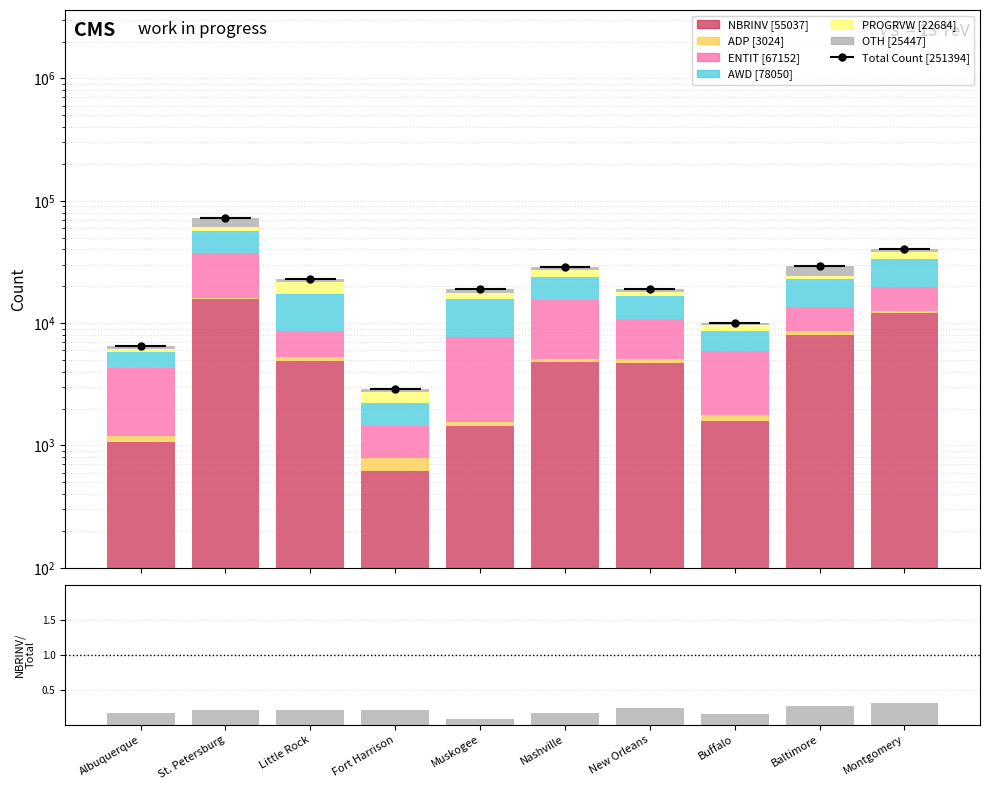

How many data points in AWD are above 8433?

4